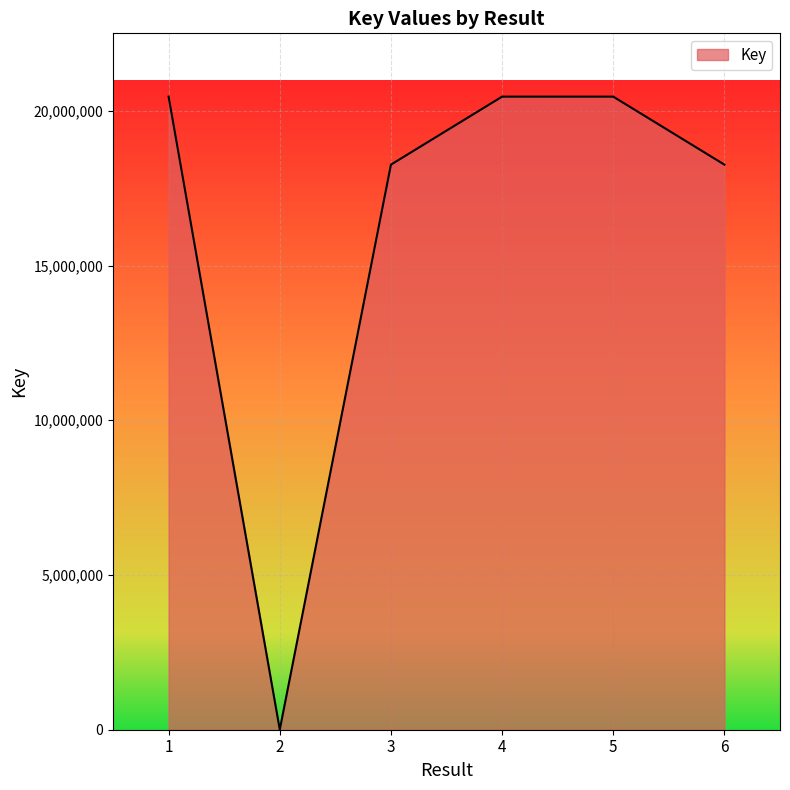

How many interior local valleys (lower than both neighbors) does the data have?

1